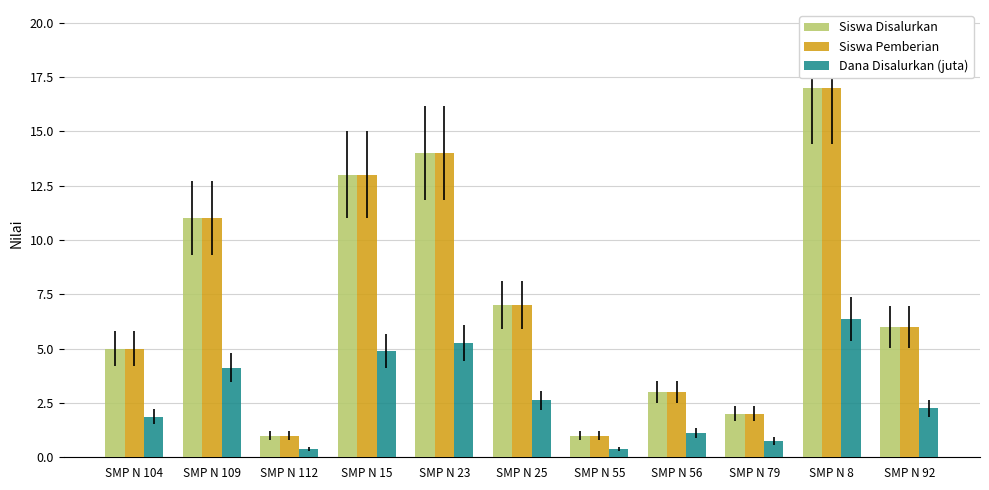

The Dana Disalurkan (juta) series shows 0.4 at SMP N 112. True or false?

True